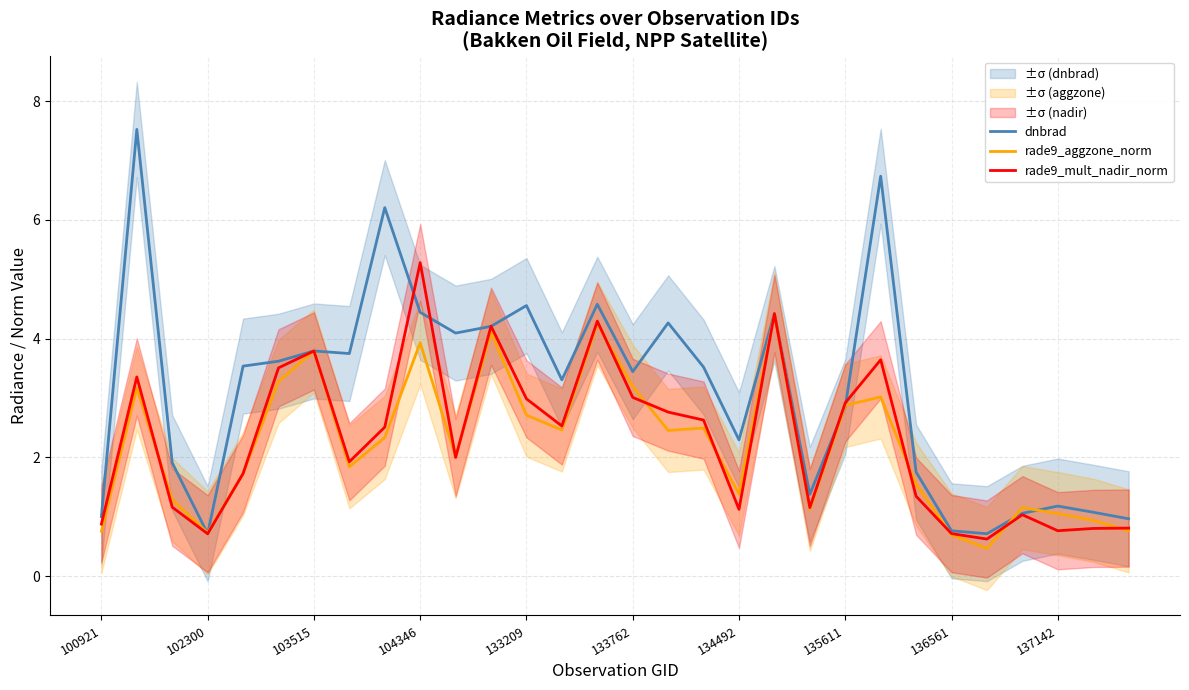

What is the highest value of the rade9_mult_nadir_norm series?

5.3